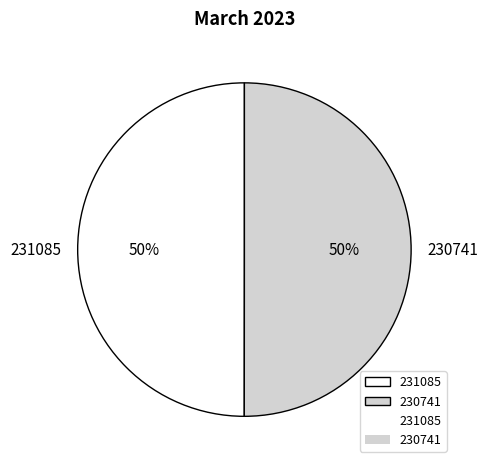

Is it true that 230741 is 50% of the pie?

True